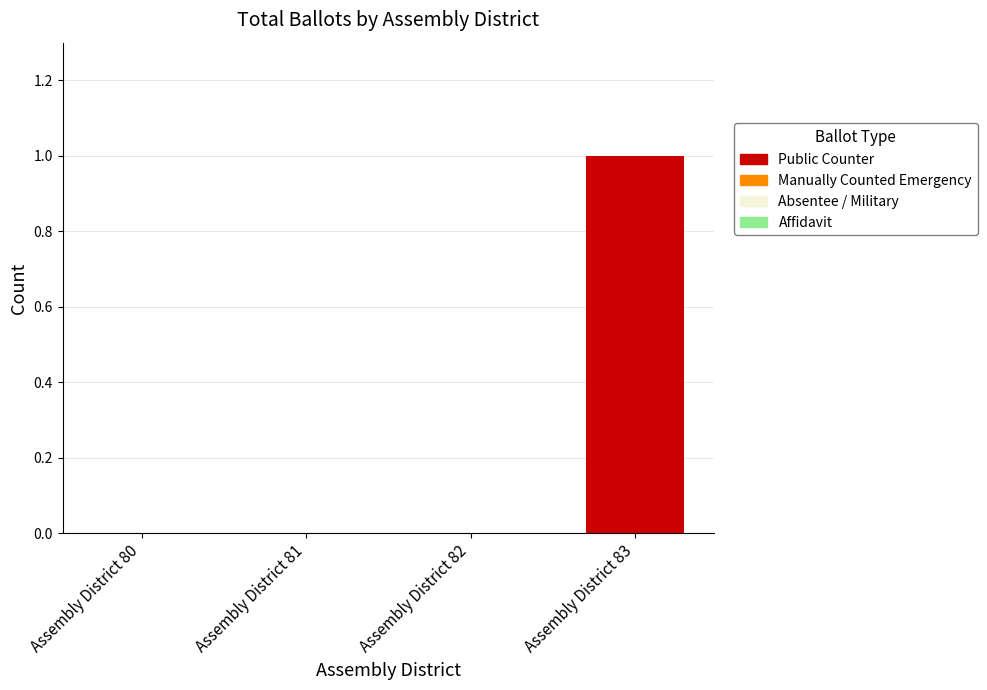

Which has a higher value, Assembly District 83 or Assembly District 81?

Assembly District 83